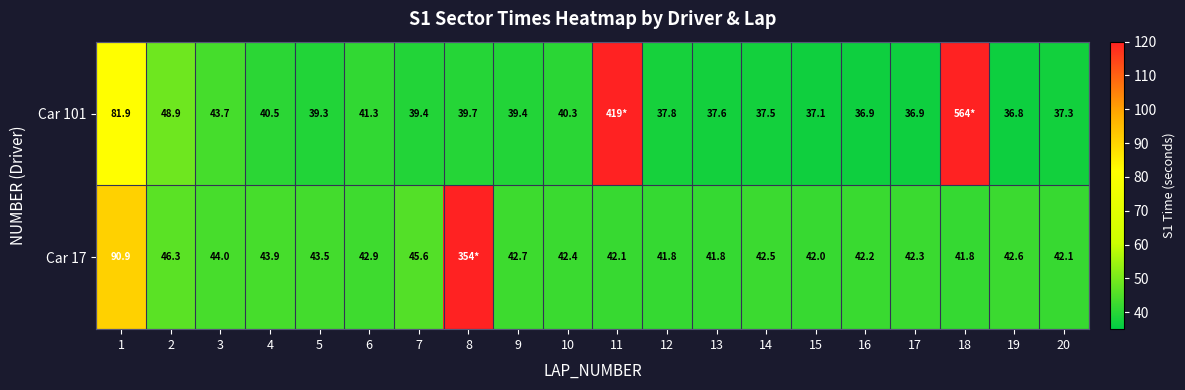

What is the spread (max minus min) of values at 7?

6.2